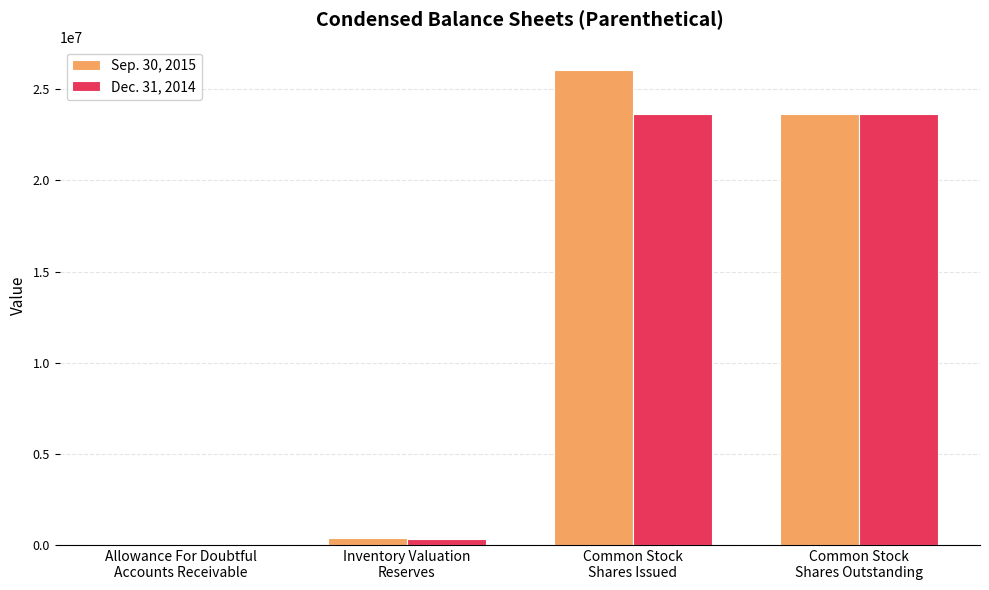

At which label is Dec. 31, 2014 closest to 11847657?

Inventory Valuation
Reserves